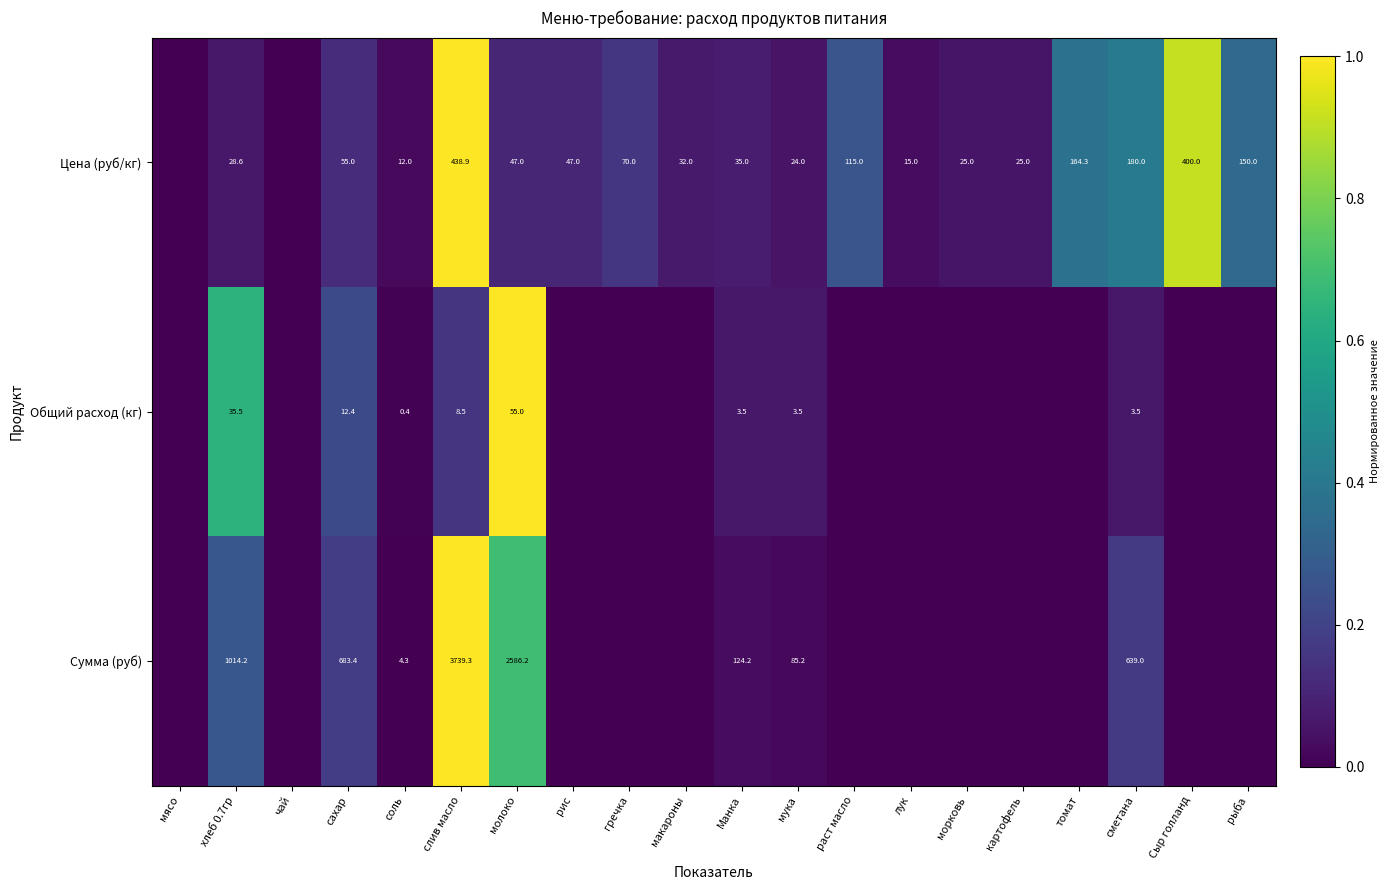

Is the value of Сумма (руб) at хлеб 0.7гр greater than the value of Цена (руб/кг) at Сыр голланд?

Yes